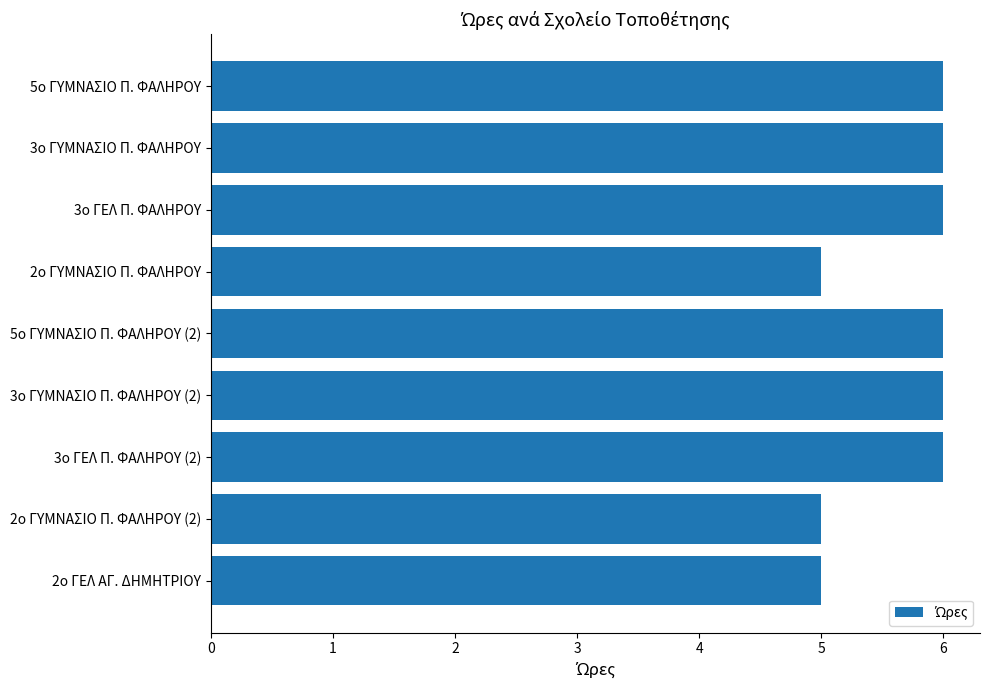

What is the sum of all values?

51